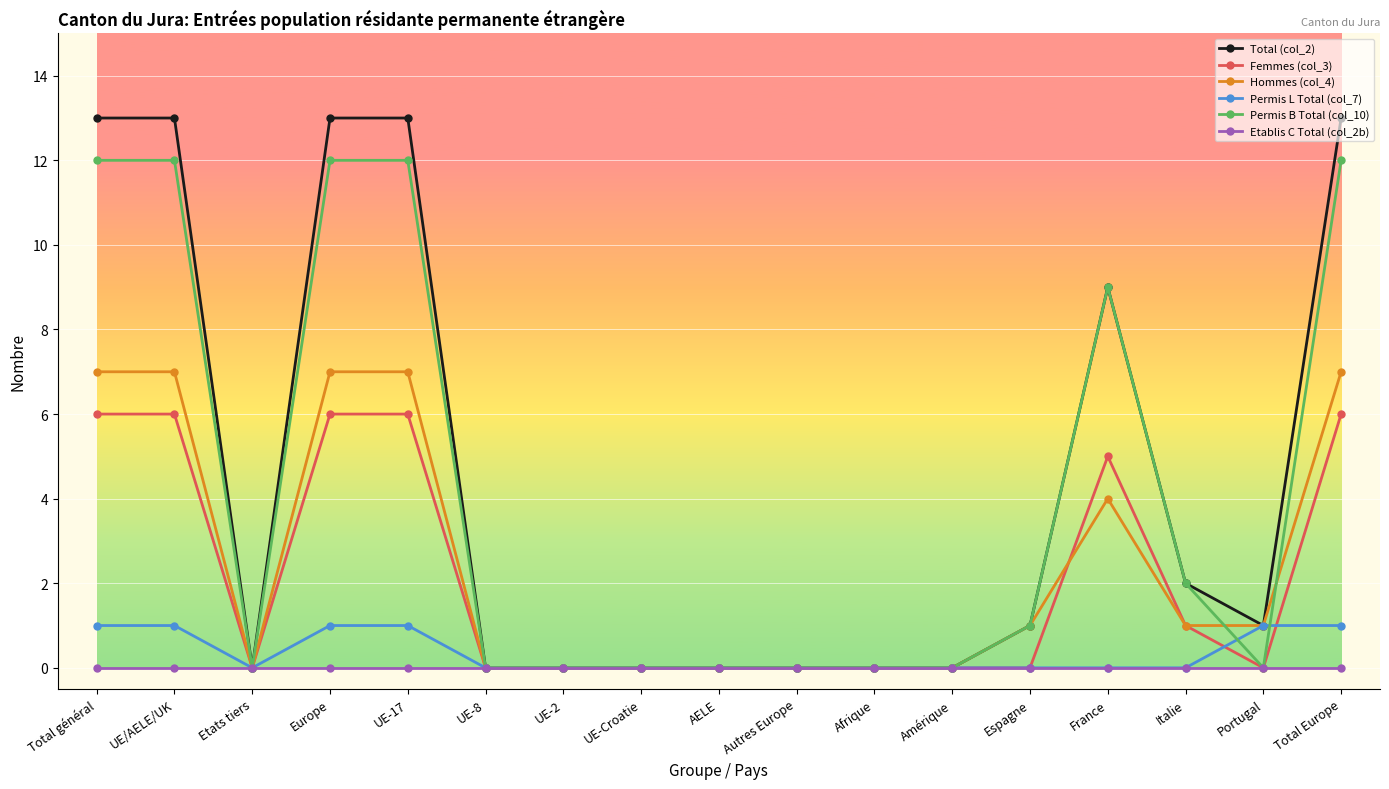

Reading left to right, what are all the values shown in this chart?

Total (col_2): Total général=13	UE/AELE/UK=13	Etats tiers=0	Europe=13	UE-17=13	UE-8=0	UE-2=0	UE-Croatie=0	AELE=0	Autres Europe=0	Afrique=0	Amérique=0	Espagne=1	France=9	Italie=2	Portugal=1	Total Europe=13
Femmes (col_3): Total général=6	UE/AELE/UK=6	Etats tiers=0	Europe=6	UE-17=6	UE-8=0	UE-2=0	UE-Croatie=0	AELE=0	Autres Europe=0	Afrique=0	Amérique=0	Espagne=0	France=5	Italie=1	Portugal=0	Total Europe=6
Hommes (col_4): Total général=7	UE/AELE/UK=7	Etats tiers=0	Europe=7	UE-17=7	UE-8=0	UE-2=0	UE-Croatie=0	AELE=0	Autres Europe=0	Afrique=0	Amérique=0	Espagne=1	France=4	Italie=1	Portugal=1	Total Europe=7
Permis L Total (col_7): Total général=1	UE/AELE/UK=1	Etats tiers=0	Europe=1	UE-17=1	UE-8=0	UE-2=0	UE-Croatie=0	AELE=0	Autres Europe=0	Afrique=0	Amérique=0	Espagne=0	France=0	Italie=0	Portugal=1	Total Europe=1
Permis B Total (col_10): Total général=12	UE/AELE/UK=12	Etats tiers=0	Europe=12	UE-17=12	UE-8=0	UE-2=0	UE-Croatie=0	AELE=0	Autres Europe=0	Afrique=0	Amérique=0	Espagne=1	France=9	Italie=2	Portugal=0	Total Europe=12
Etablis C Total (col_2b): Total général=0	UE/AELE/UK=0	Etats tiers=0	Europe=0	UE-17=0	UE-8=0	UE-2=0	UE-Croatie=0	AELE=0	Autres Europe=0	Afrique=0	Amérique=0	Espagne=0	France=0	Italie=0	Portugal=0	Total Europe=0